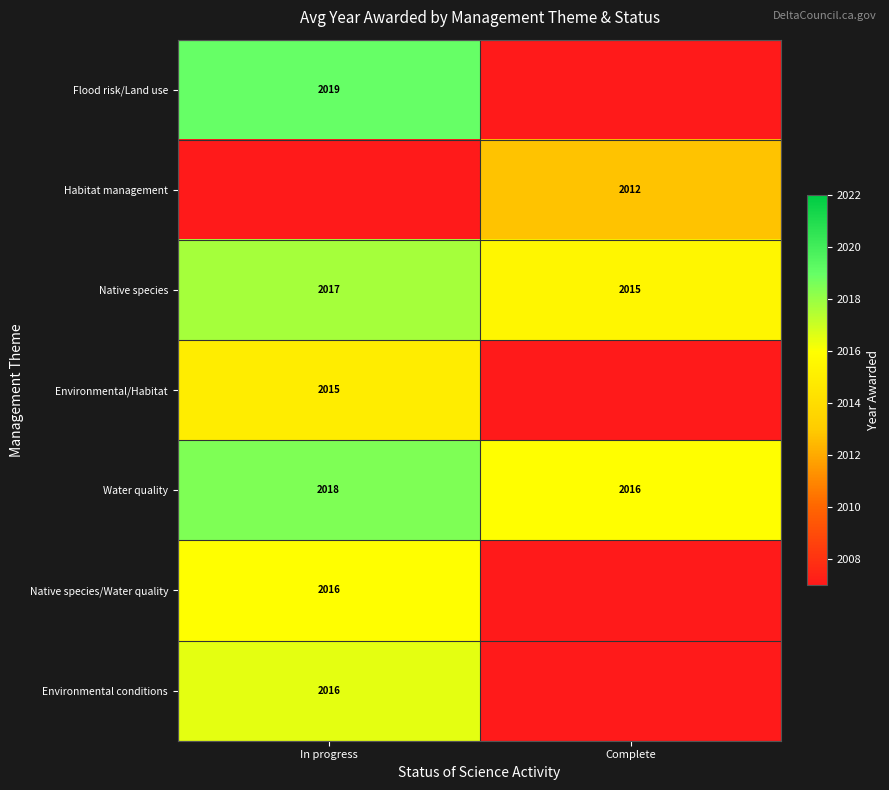

Rank the categories by Native species value from lowest to highest.

Complete, In progress